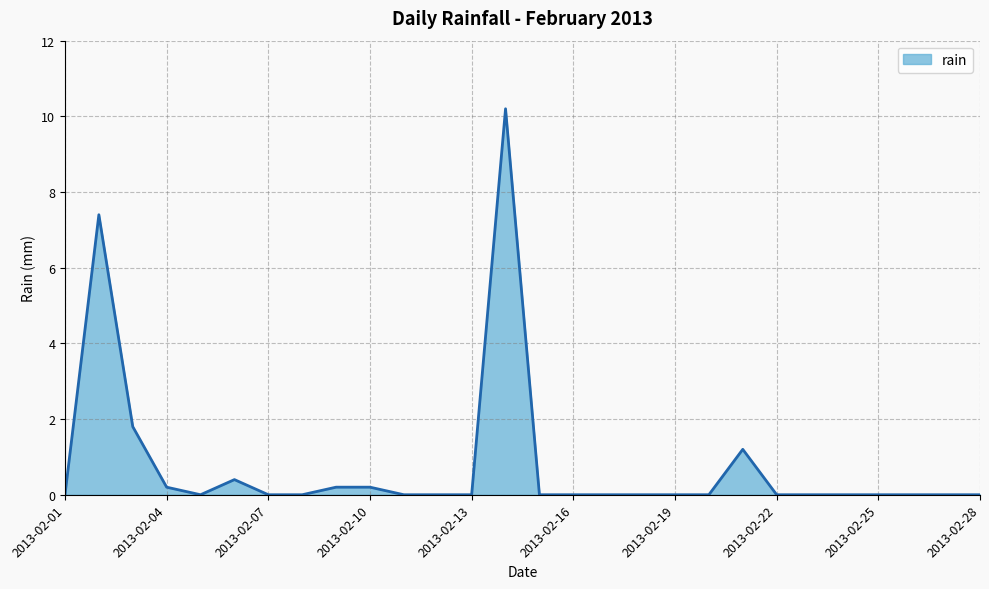

True or false: the data has more than 2 interior local peaks.

True